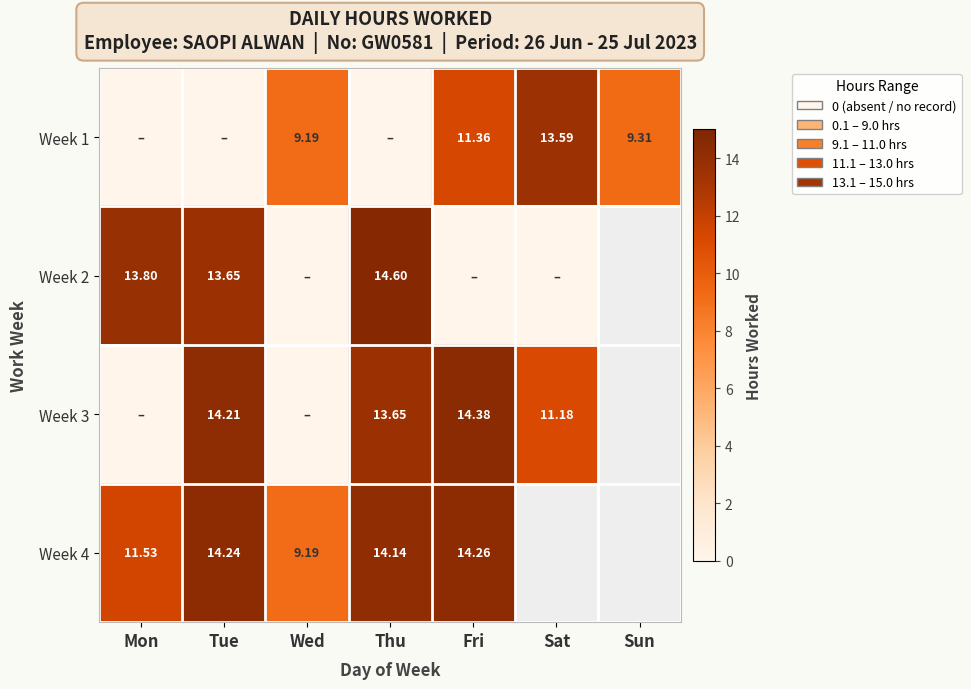

Is the value of Week 3 at Tue greater than the value of Week 2 at Thu?

No